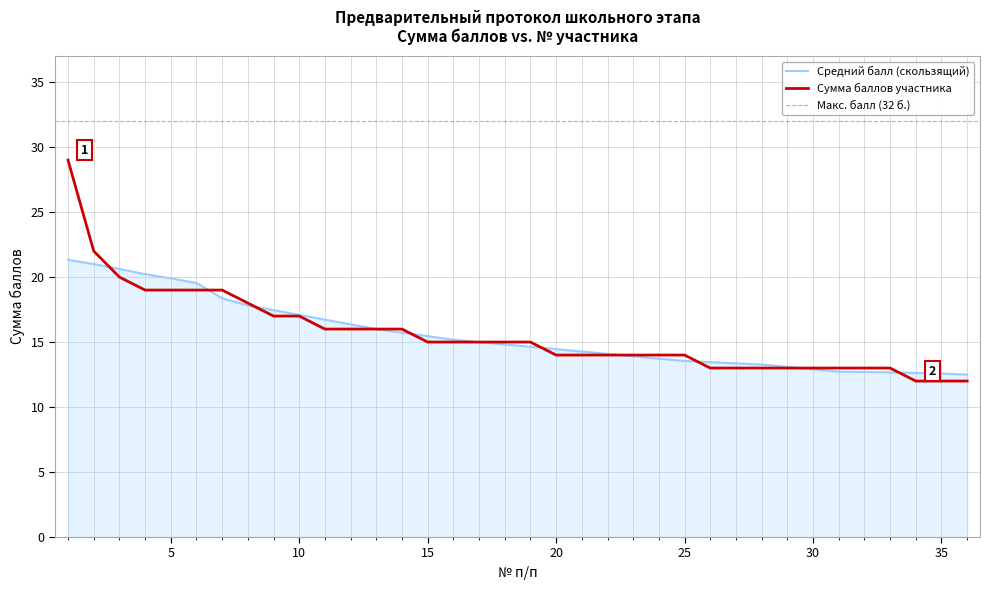

Reading right to left, list all the values displayed in this chart.

36=12	35=12	34=12	33=13	32=13	31=13	30=13	29=13	28=13	27=13	26=13	25=14	24=14	23=14	22=14	21=14	20=14	19=15	18=15	17=15	16=15	15=15	14=16	13=16	12=16	11=16	10=17	9=17	8=18	7=19	6=19	5=19	4=19	3=20	2=22	1=29